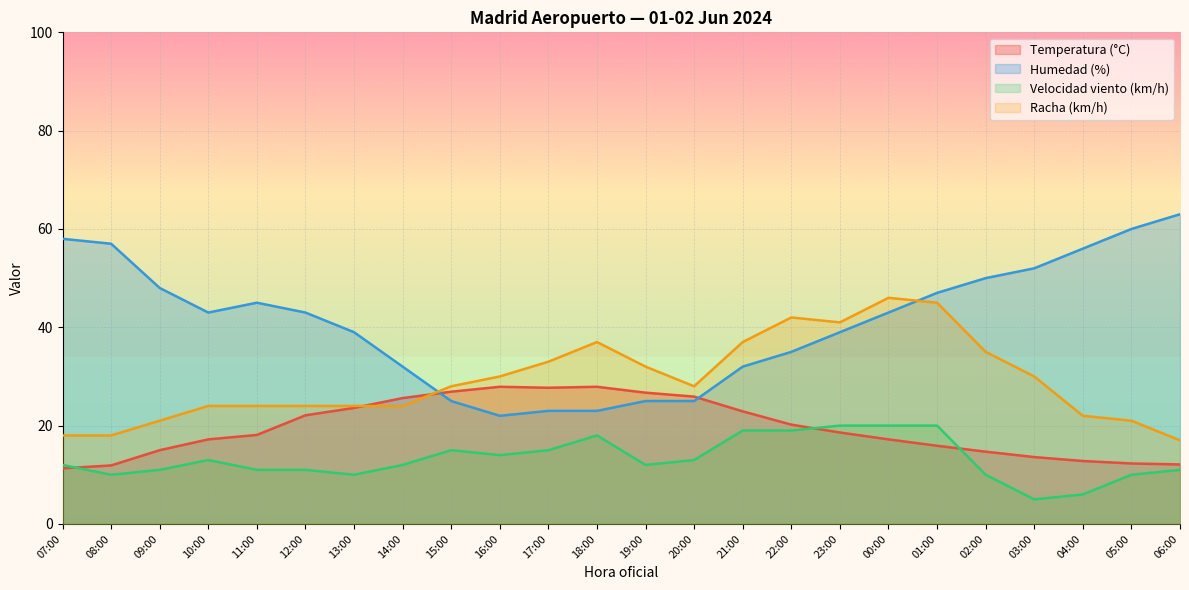

True or false: Humedad (%) has a value of 32.0 at 14:00.

True